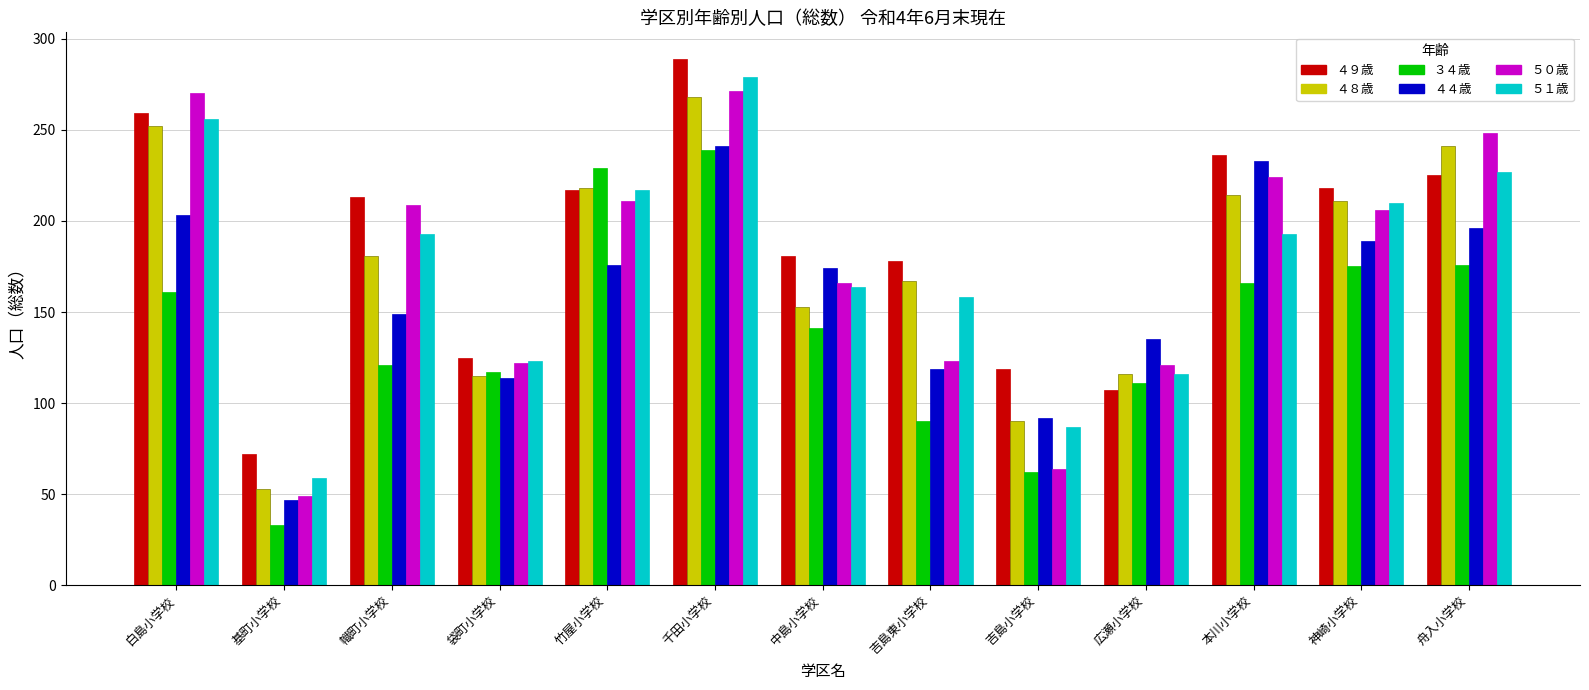

Does the chart contain stacked bars?

No